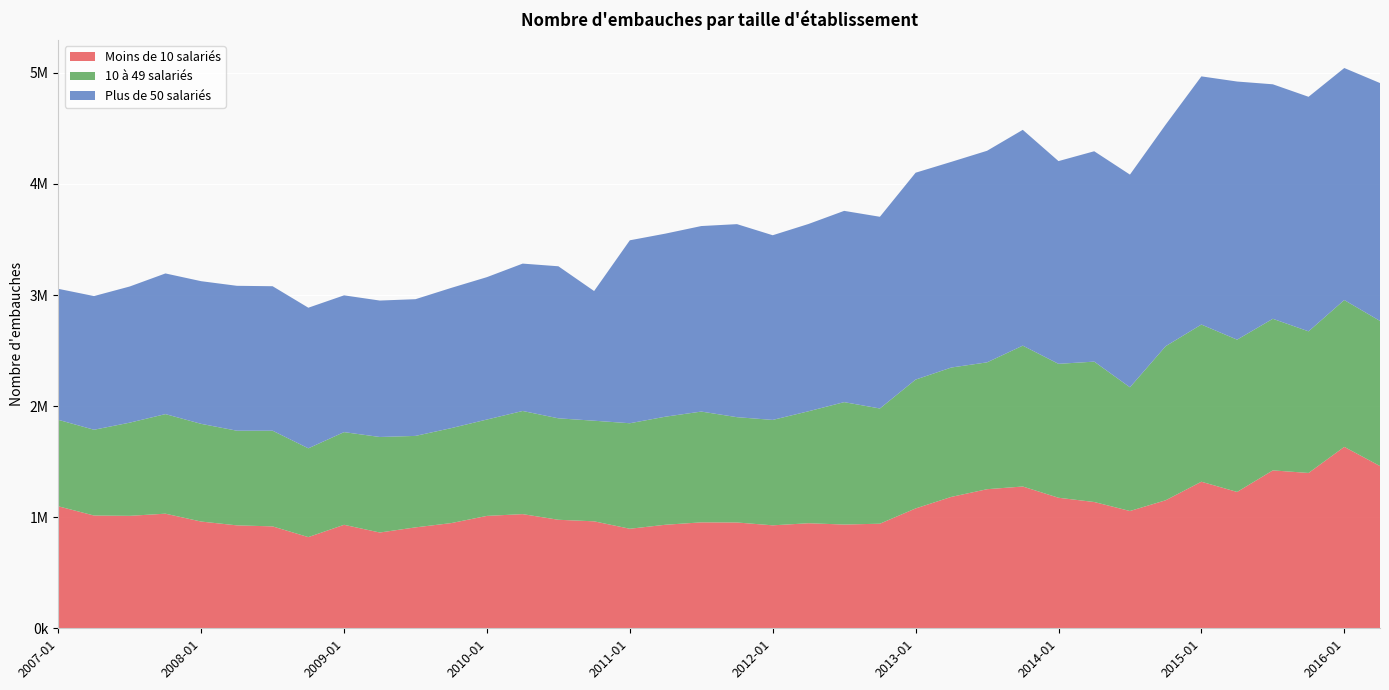

Reading right to left, extract all data points from this chart.

Moins de 10 salariés: 2016-04=1460686	2016-01=1633253	2015-10=1398328	2015-07=1421587	2015-04=1227512	2015-01=1319433	2014-10=1152569	2014-07=1055856	2014-04=1136821	2014-01=1175175	2013-10=1276386	2013-07=1252182	2013-04=1182868	2013-01=1079036	2012-10=941570	2012-07=934064	2012-04=945690	2012-01=926912	2011-10=952533	2011-07=953638	2011-04=932236	2011-01=896065	2010-10=962970	2010-07=976916	2010-04=1027817	2010-01=1011859	2009-10=947049	2009-07=908481	2009-04=862203	2009-01=931674	2008-10=820969	2008-07=917390	2008-04=926635	2008-01=960946	2007-10=1031754	2007-07=1012437	2007-04=1015175	2007-01=1098354
10 à 49 salariés: 2016-04=1306268	2016-01=1321751	2015-10=1274978	2015-07=1364737	2015-04=1370891	2015-01=1415005	2014-10=1387078	2014-07=1113773	2014-04=1263792	2014-01=1205565	2013-10=1268171	2013-07=1141952	2013-04=1164616	2013-01=1159890	2012-10=1037223	2012-07=1101853	2012-04=1007951	2012-01=948980	2011-10=948040	2011-07=997385	2011-04=972915	2011-01=949872	2010-10=905706	2010-07=913323	2010-04=928487	2010-01=867579	2009-10=854947	2009-07=823438	2009-04=860048	2009-01=834332	2008-10=799317	2008-07=861380	2008-04=852068	2008-01=879486	2007-10=896456	2007-07=838785	2007-04=772194	2007-01=778443
Plus de 50 salariés: 2016-04=2141559	2016-01=2088816	2015-10=2111460	2015-07=2110980	2015-04=2323707	2015-01=2234174	2014-10=1994669	2014-07=1914630	2014-04=1893810	2014-01=1825102	2013-10=1942728	2013-07=1904575	2013-04=1851614	2013-01=1862371	2012-10=1725820	2012-07=1721922	2012-04=1685979	2012-01=1662466	2011-10=1737718	2011-07=1670127	2011-04=1648042	2011-01=1646927	2010-10=1167446	2010-07=1368757	2010-04=1326779	2010-01=1281810	2009-10=1262391	2009-07=1230777	2009-04=1228213	2009-01=1231256	2008-10=1265657	2008-07=1300688	2008-04=1304441	2008-01=1284334	2007-10=1266289	2007-07=1225778	2007-04=1203364	2007-01=1179267